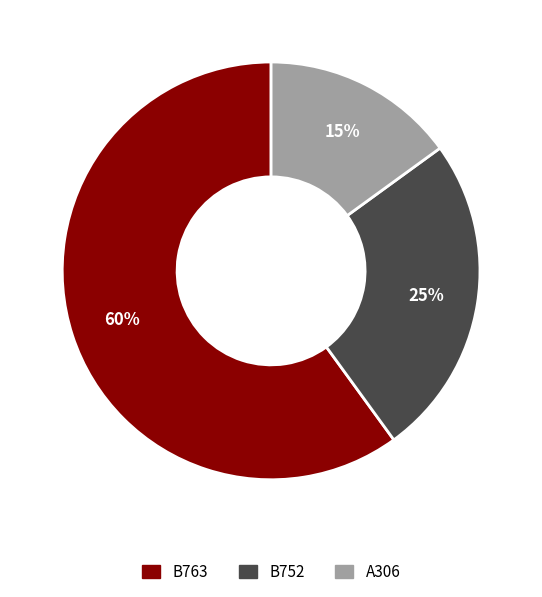

To the nearest percent, what is the difference between the largest and smallest slice percentages?

45%